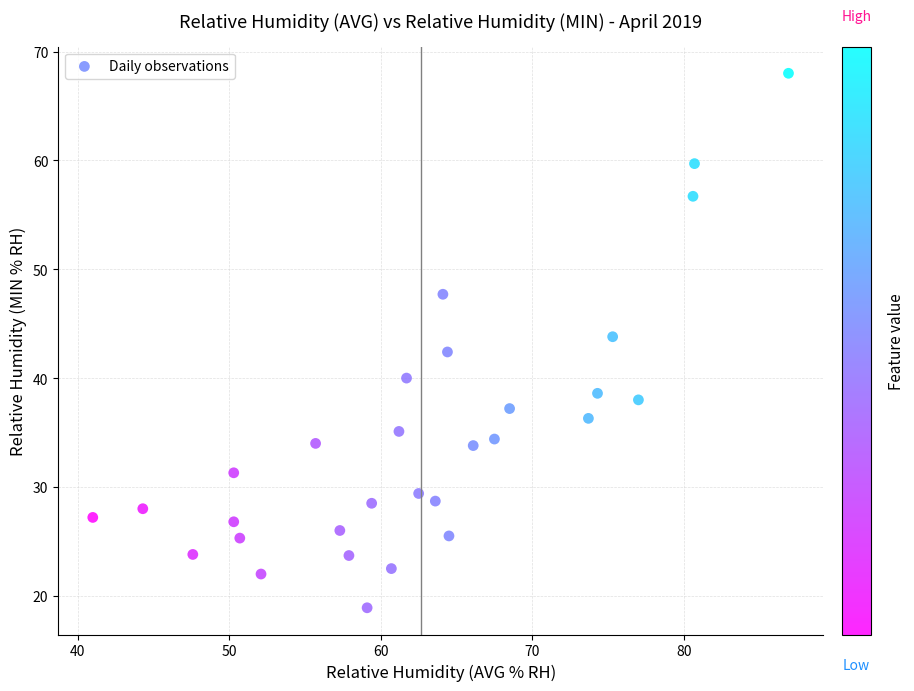

What is the range of X values (max minus min)?

45.9